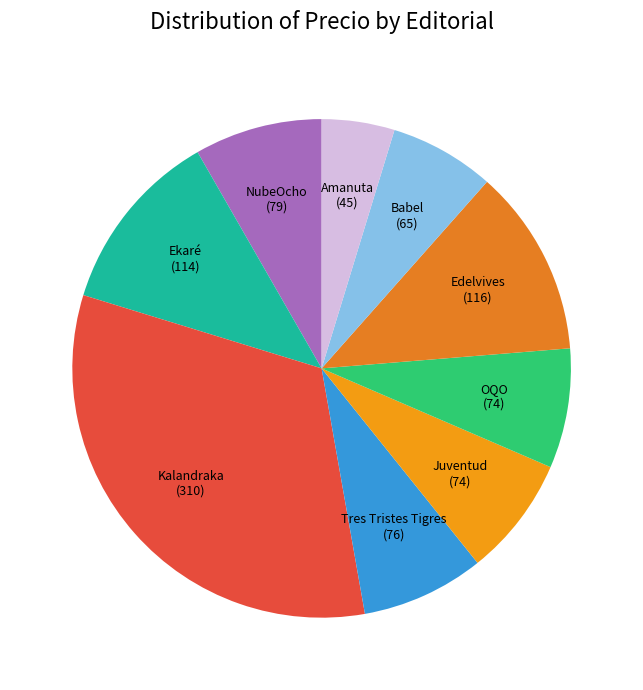

Between Edelvives and Juventud, which is larger?

Edelvives